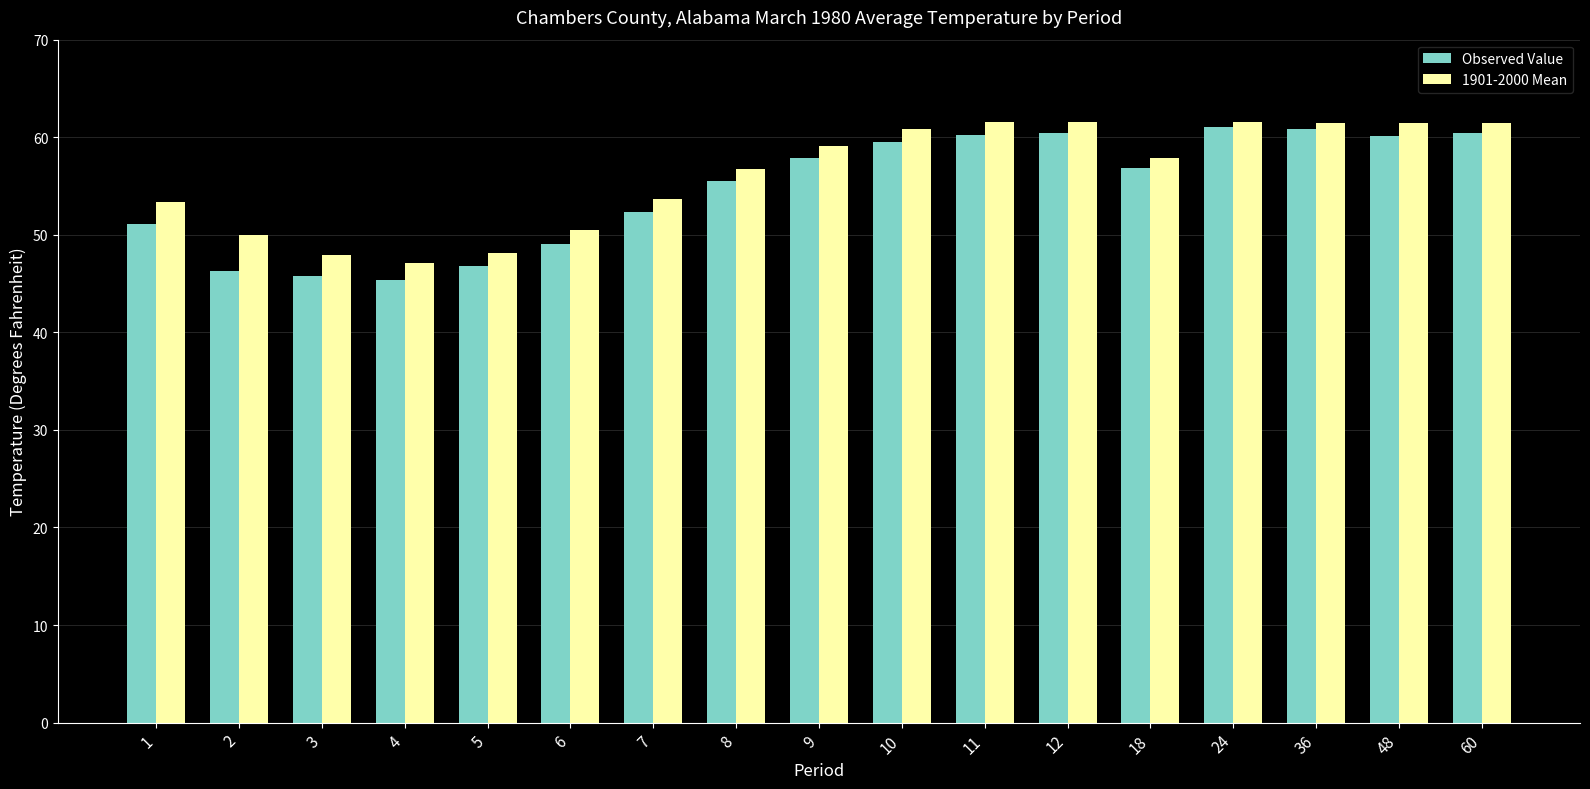

Which series has the largest range (max minus min)?

Observed Value